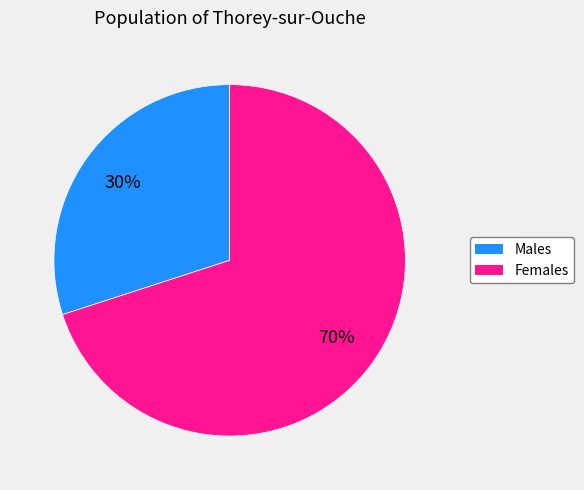

How many segments does this pie chart have?

2